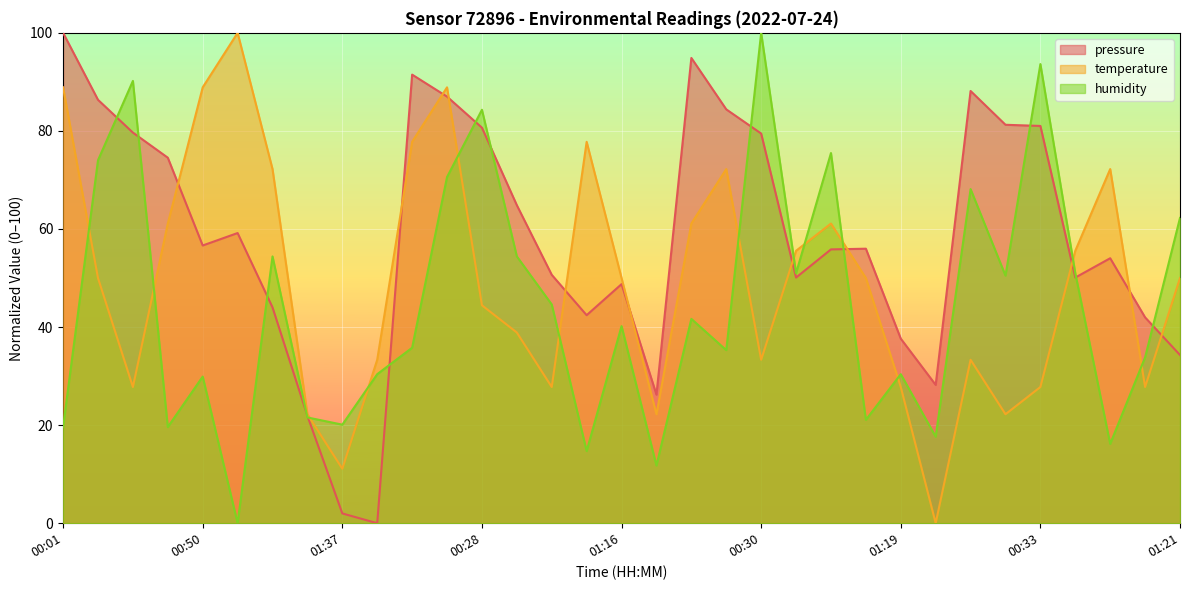

Which series has the widest spread of values?

pressure